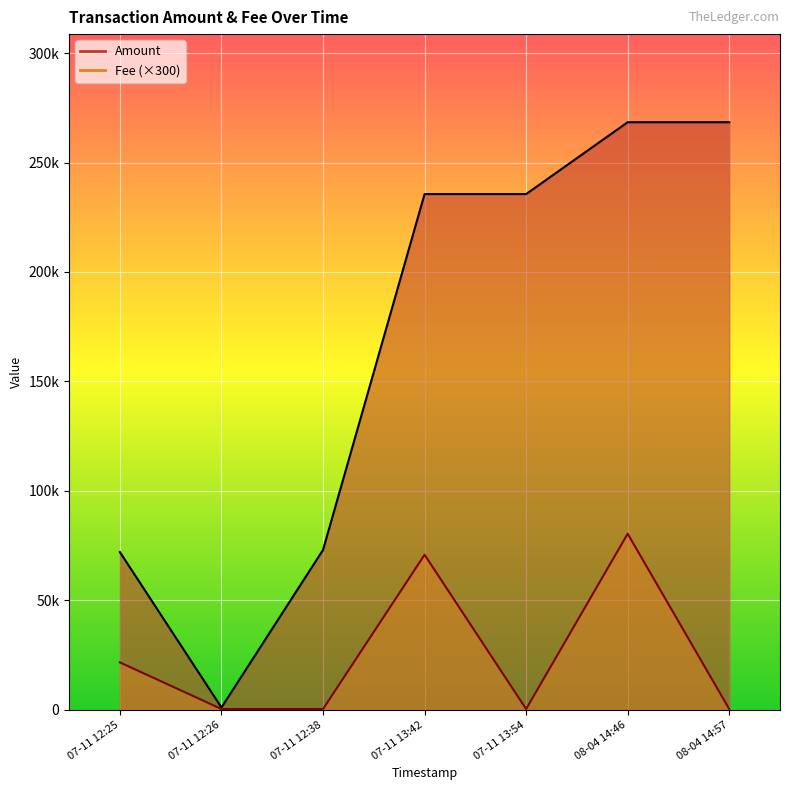

True or false: Amount has more than 1 interior local peaks.

True